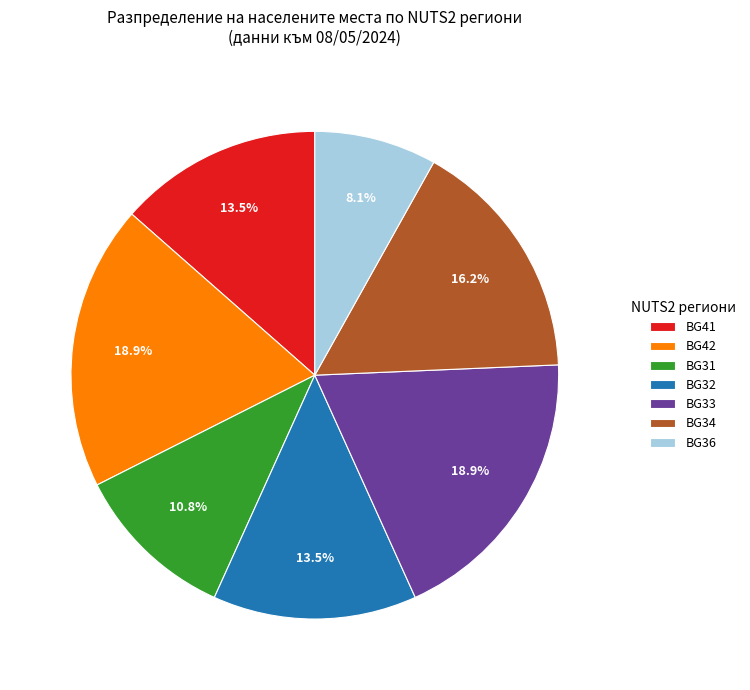

To the nearest percent, what is the combined percentage of BG42 and BG41?

32%